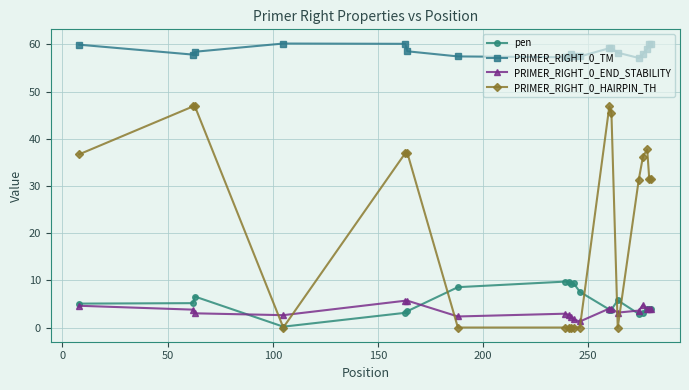

What is the maximum value shown in the chart?

60.2